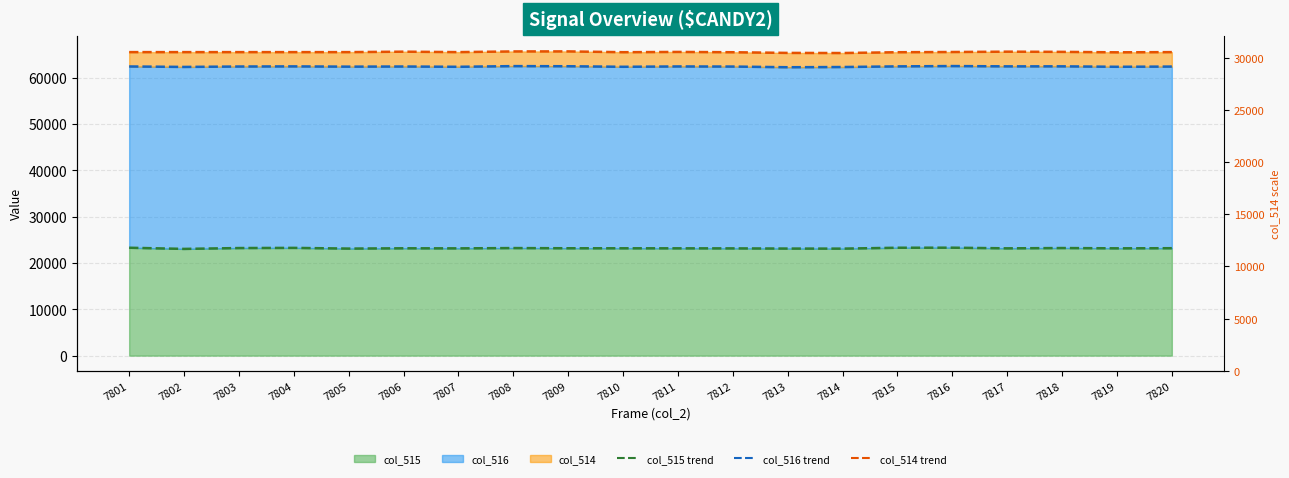

What is the maximum value for col_514 trend?

65690